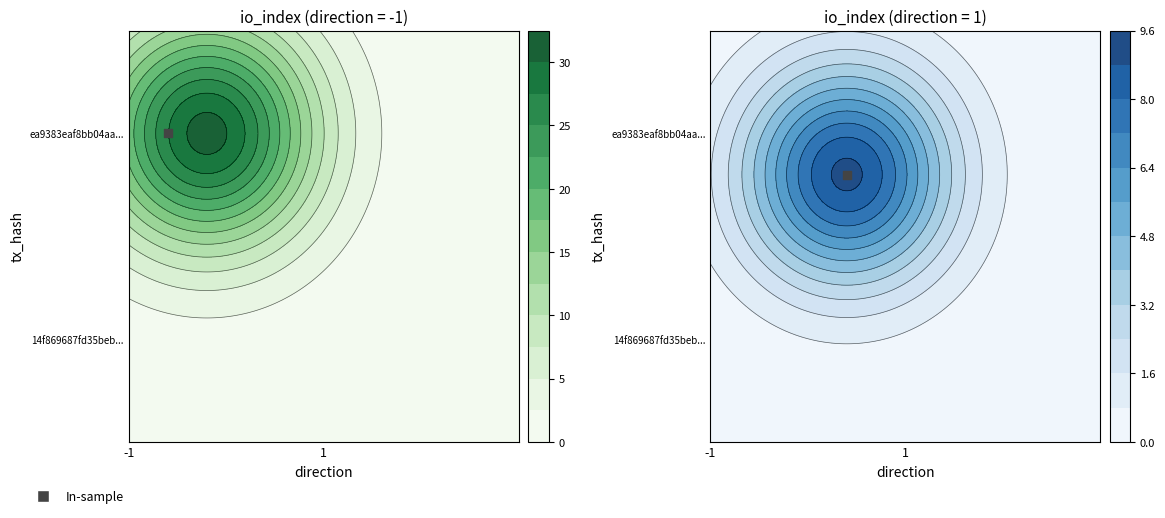

Which series has the largest total across all categories?

14f869687fd35beb707832a6d7382ff9bce4c9d